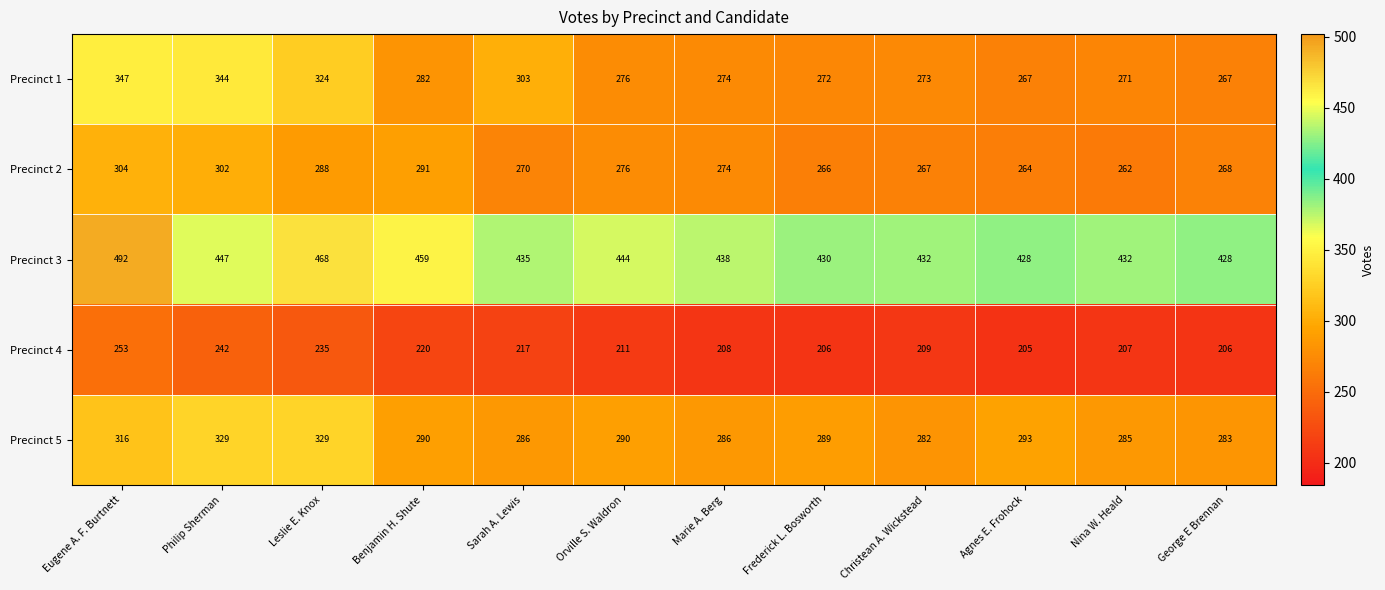

Where does the Precinct 5 series first go above 290?

Eugene A. F. Burtnett